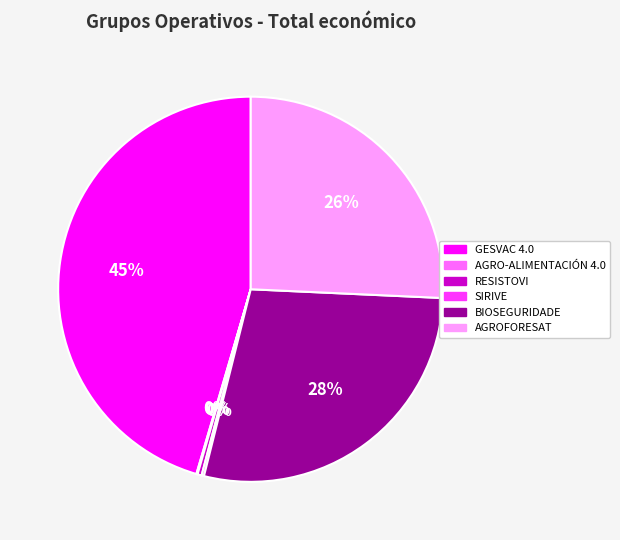

Is the sum of GESVAC 4.0 and RESISTOVI greater than half?

No